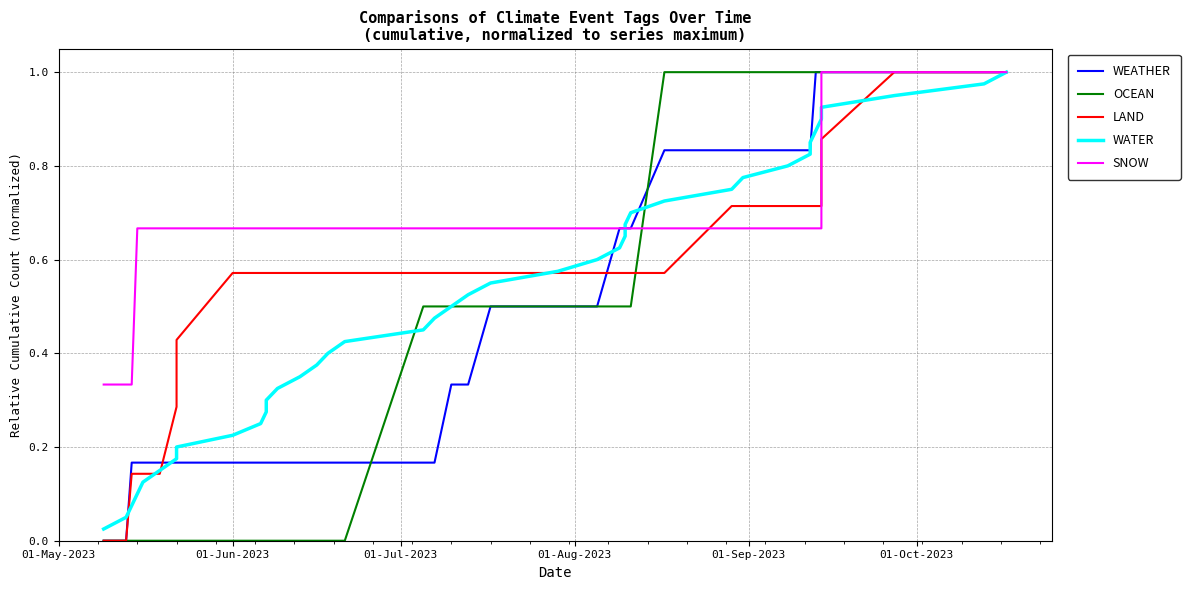

Reading left to right, list all the values displayed in this chart.

WEATHER: 0.0	0.0	0.2	0.2	0.2	0.2	0.2	0.2	0.2	0.2	0.2	0.2	0.2	0.2	0.2	0.2	0.2	0.2	0.2	0.3	0.3	0.5	0.5	0.5	0.7	0.7	0.7	0.7	0.8	0.8	0.8	0.8	0.8	0.8	1.0	1.0	1.0	1.0	1.0	1.0
OCEAN: 0.0	0.0	0.0	0.0	0.0	0.0	0.0	0.0	0.0	0.0	0.0	0.0	0.0	0.0	0.0	0.0	0.0	0.5	0.5	0.5	0.5	0.5	0.5	0.5	0.5	0.5	0.5	0.5	1.0	1.0	1.0	1.0	1.0	1.0	1.0	1.0	1.0	1.0	1.0	1.0
LAND: 0.0	0.0	0.1	0.1	0.1	0.1	0.3	0.4	0.6	0.6	0.6	0.6	0.6	0.6	0.6	0.6	0.6	0.6	0.6	0.6	0.6	0.6	0.6	0.6	0.6	0.6	0.6	0.6	0.6	0.7	0.7	0.7	0.7	0.7	0.7	0.7	0.9	1.0	1.0	1.0
WATER: 0.0	0.1	0.1	0.1	0.1	0.1	0.2	0.2	0.2	0.2	0.3	0.3	0.3	0.3	0.4	0.4	0.4	0.5	0.5	0.5	0.5	0.6	0.6	0.6	0.6	0.7	0.7	0.7	0.7	0.8	0.8	0.8	0.8	0.8	0.9	0.9	0.9	0.9	1.0	1.0
SNOW: 0.3	0.3	0.3	0.7	0.7	0.7	0.7	0.7	0.7	0.7	0.7	0.7	0.7	0.7	0.7	0.7	0.7	0.7	0.7	0.7	0.7	0.7	0.7	0.7	0.7	0.7	0.7	0.7	0.7	0.7	0.7	0.7	0.7	0.7	0.7	0.7	1.0	1.0	1.0	1.0